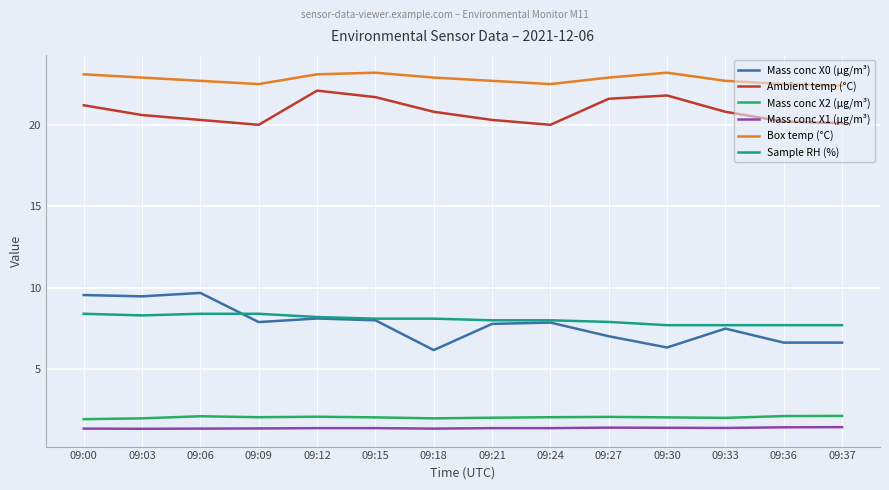

At how many categories does at least one series exceed 17?

14